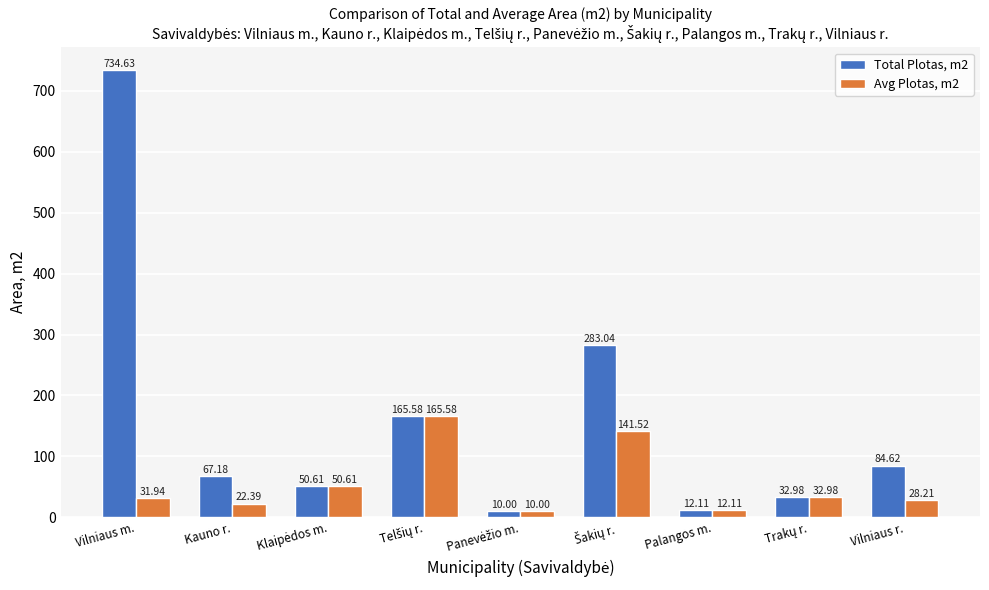

What is the total value across all series at Palangos m.?

24.2